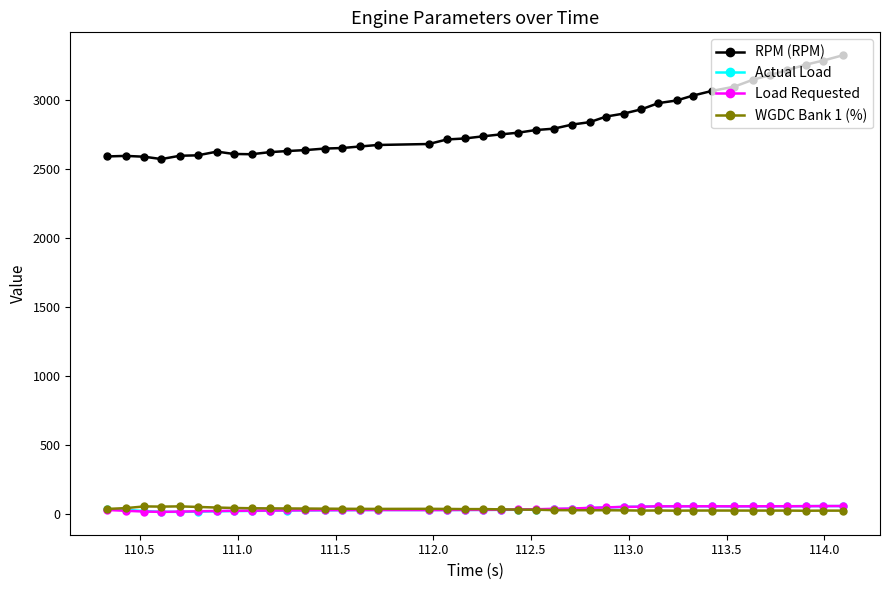

Which series has the widest spread of values?

RPM (RPM)